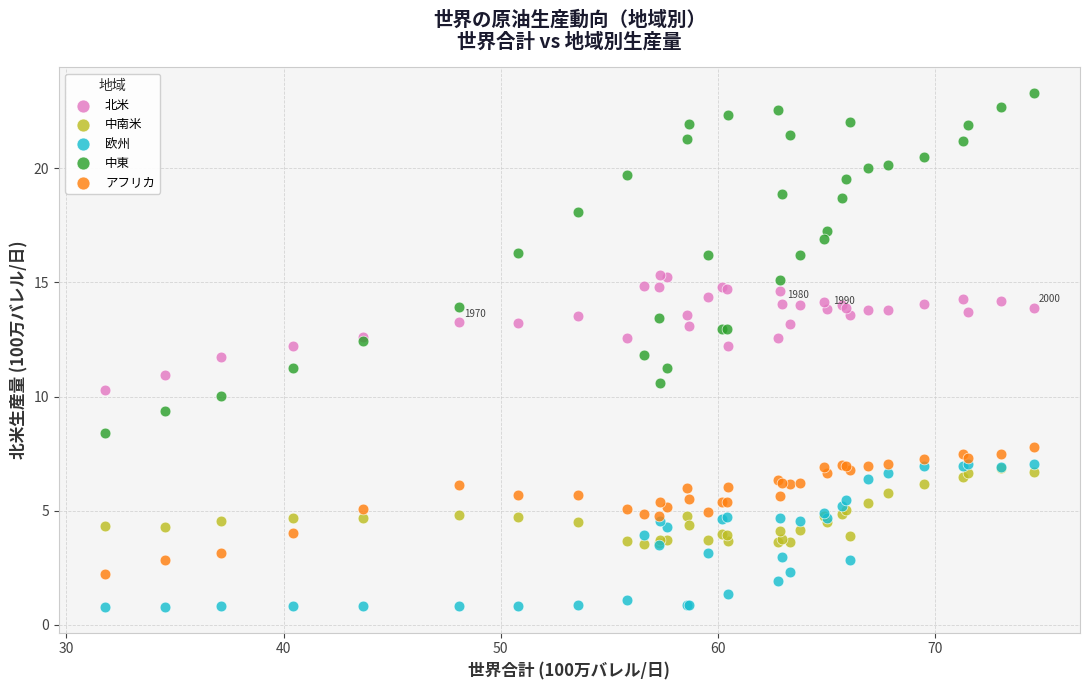

Which series contains the highest Y value?

中東